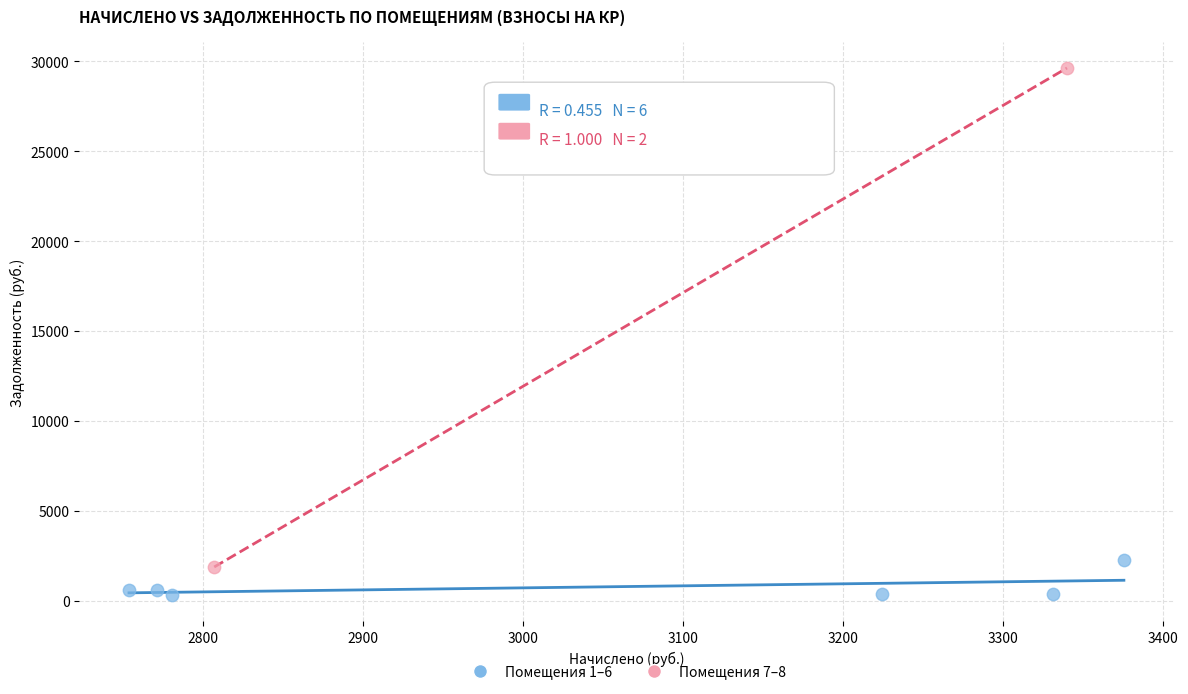

What are all the series names shown in the legend?

Помещения 1–6, Помещения 7–8